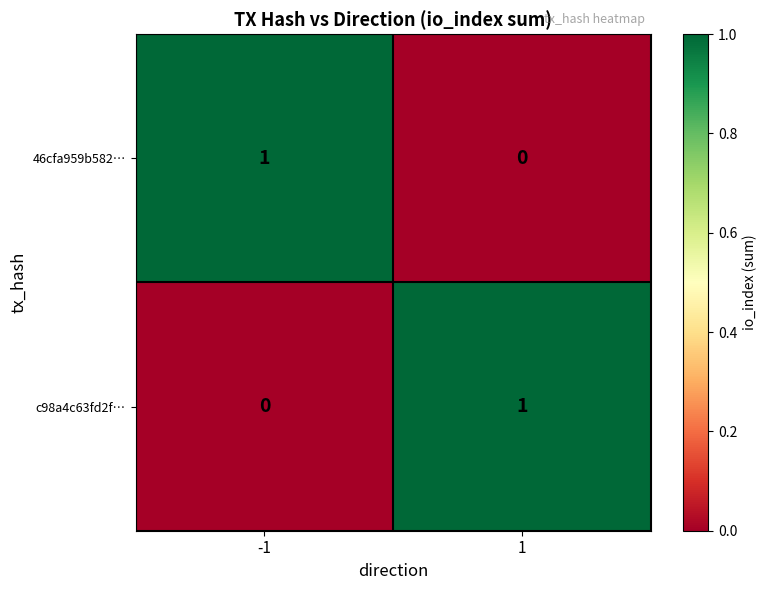

Is the value of c98a4c63fd2f… at -1 greater than the value of 46cfa959b582… at -1?

No